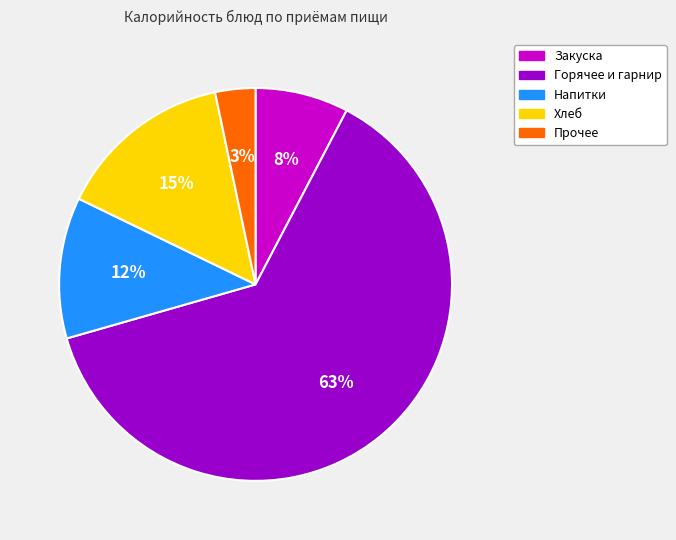

To the nearest percent, what is the average slice percentage?

20%